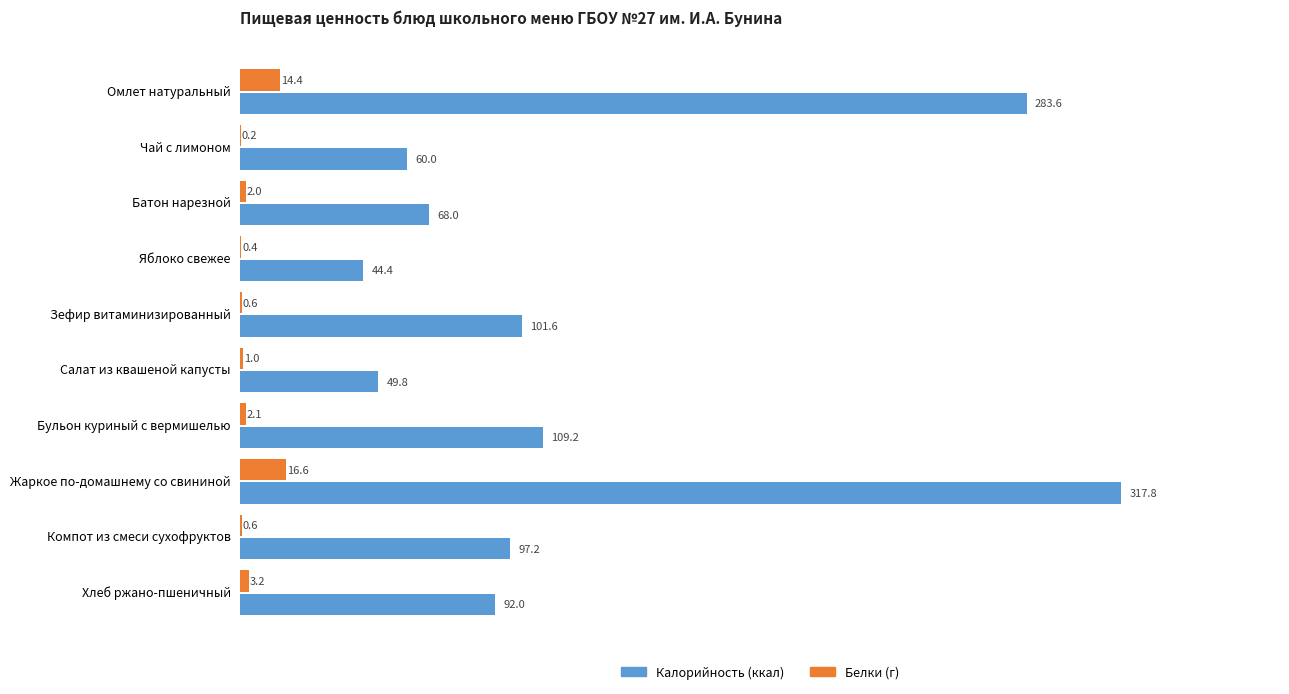

What is the total value across all series at Яблоко свежее?

44.8